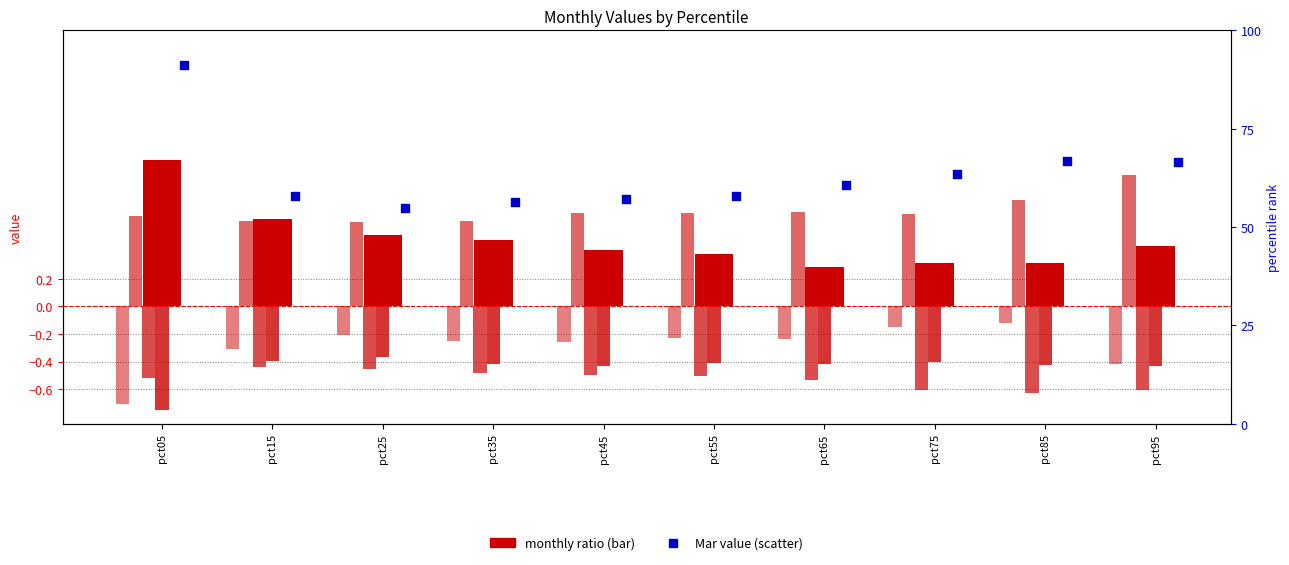

At which category is the sum across all series the highest?

pct05